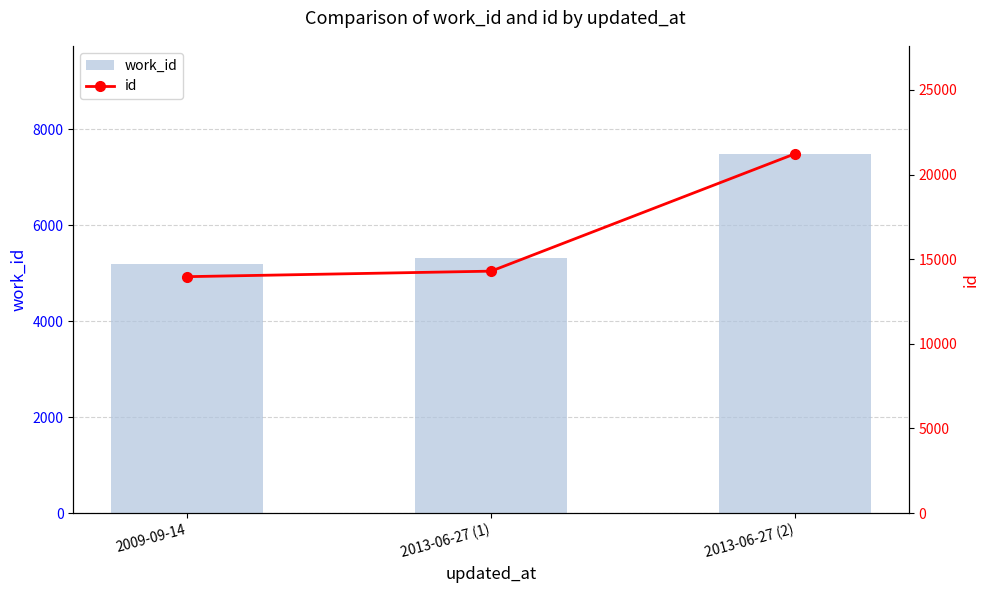

What is the difference between the maximum and minimum values in the work_id series?

2303